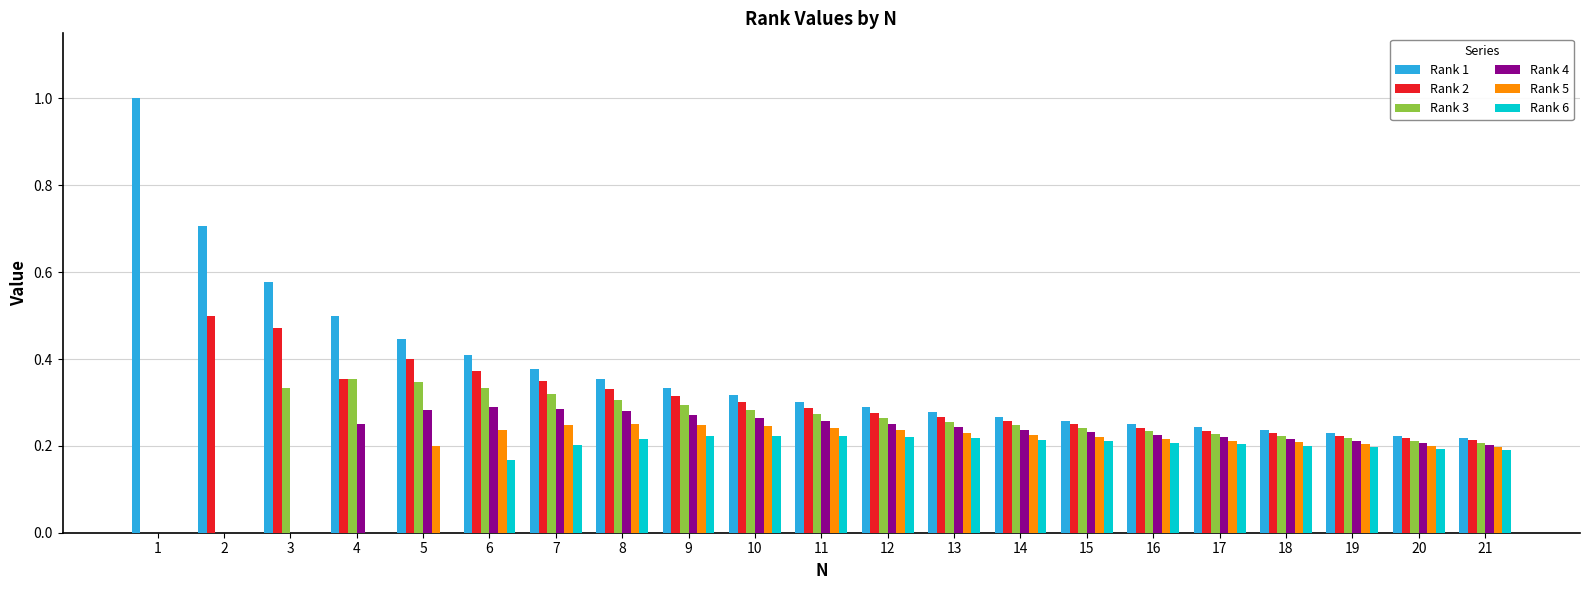

What is the sum of all Rank 5 values?

3.8